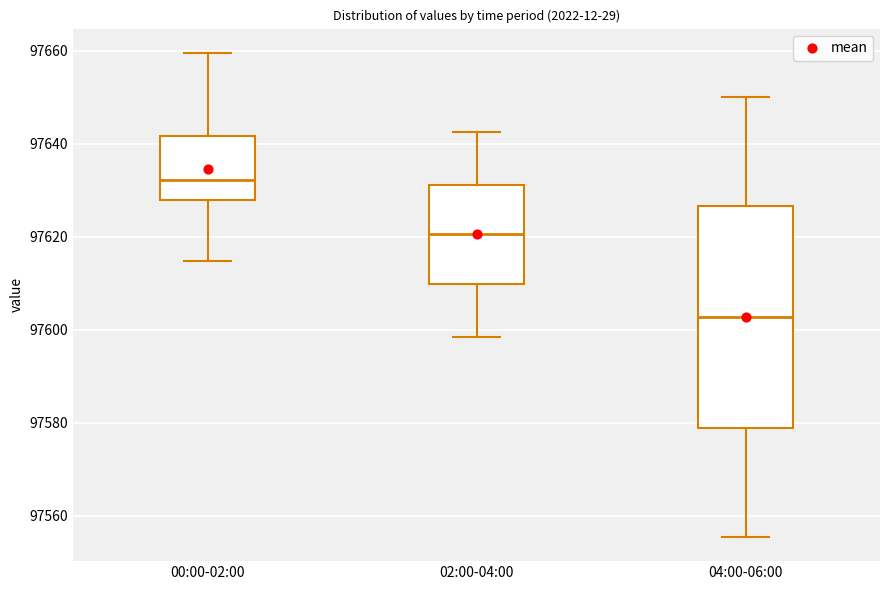

Reading left to right, read every box against the y-axis: the position of its median line, the range the box covers, and the ends of its whiskers. The values are not printed on the chart, so give them approximately, as read against the axis.

00:00-02:00: median 97632, box 97628 to 97642, whiskers 97614 to 97660
02:00-04:00: median 97620, box 97610 to 97632, whiskers 97598 to 97642
04:00-06:00: median 97602, box 97578 to 97626, whiskers 97556 to 97650